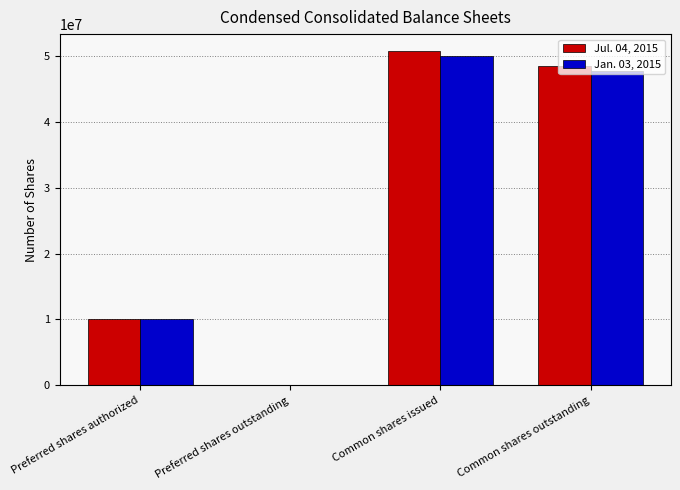

Which category has the highest value in the Jul. 04, 2015 series?

Common shares issued